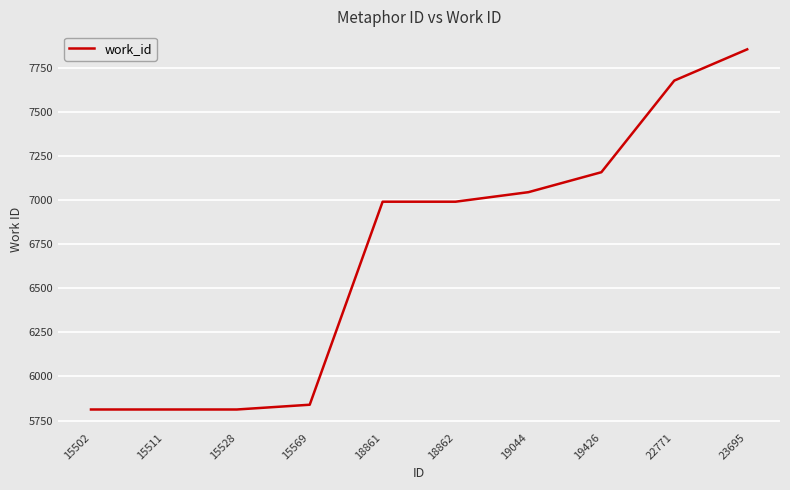

Reading left to right, transcribe all the data shown in this chart.

15502=5813	15511=5813	15528=5813	15569=5840	18861=6990	18862=6990	19044=7044	19426=7157	22771=7676	23695=7853